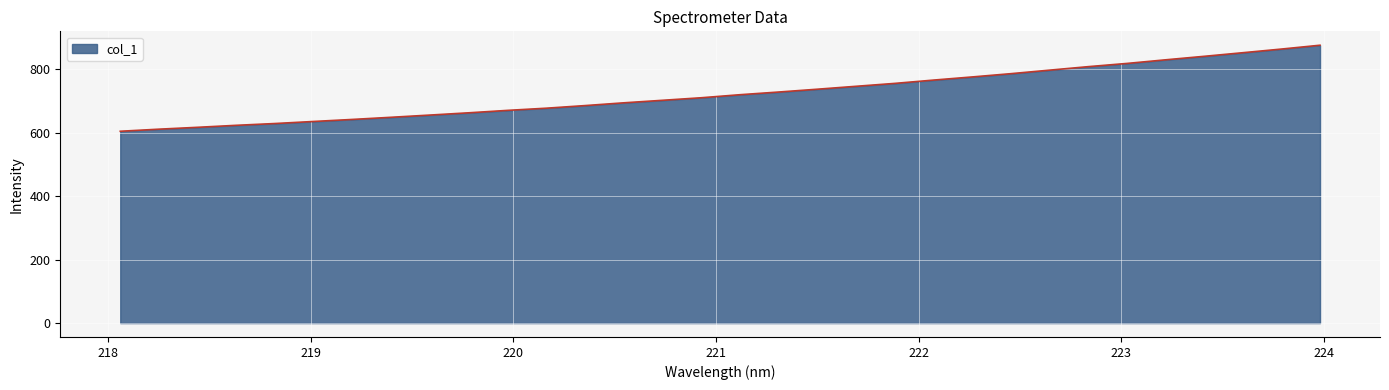

Count the number of values greater than 719.

16